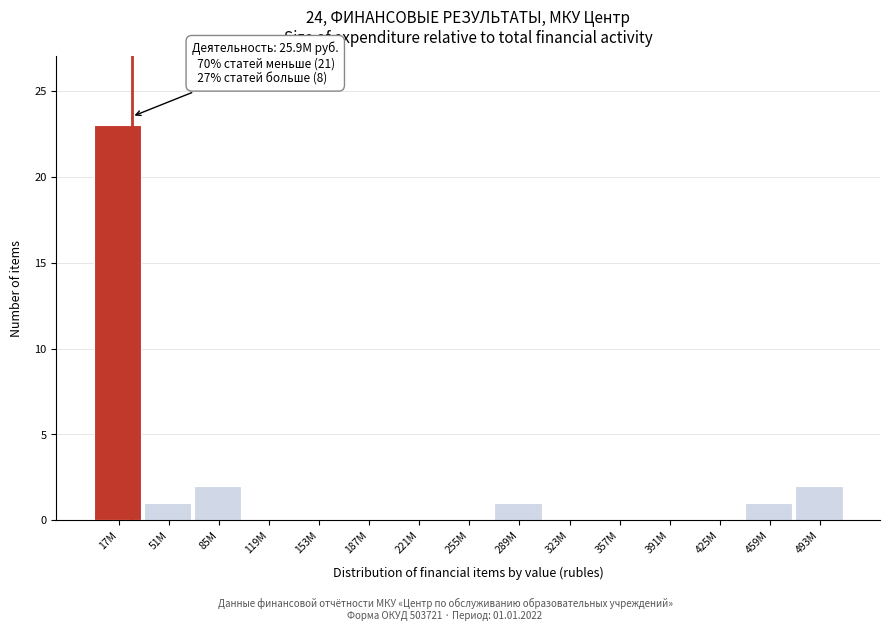

Reading left to right, extract all data points from this chart.

17M=23	51M=1	85M=2	119M=0	153M=0	187M=0	221M=0	255M=0	289M=1	323M=0	357M=0	391M=0	425M=0	459M=1	493M=2